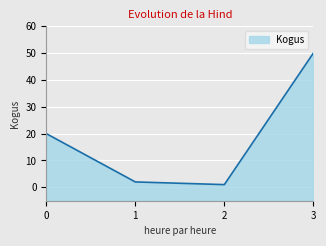

What is the ratio of the value at 3 to the value at 1?

25.0